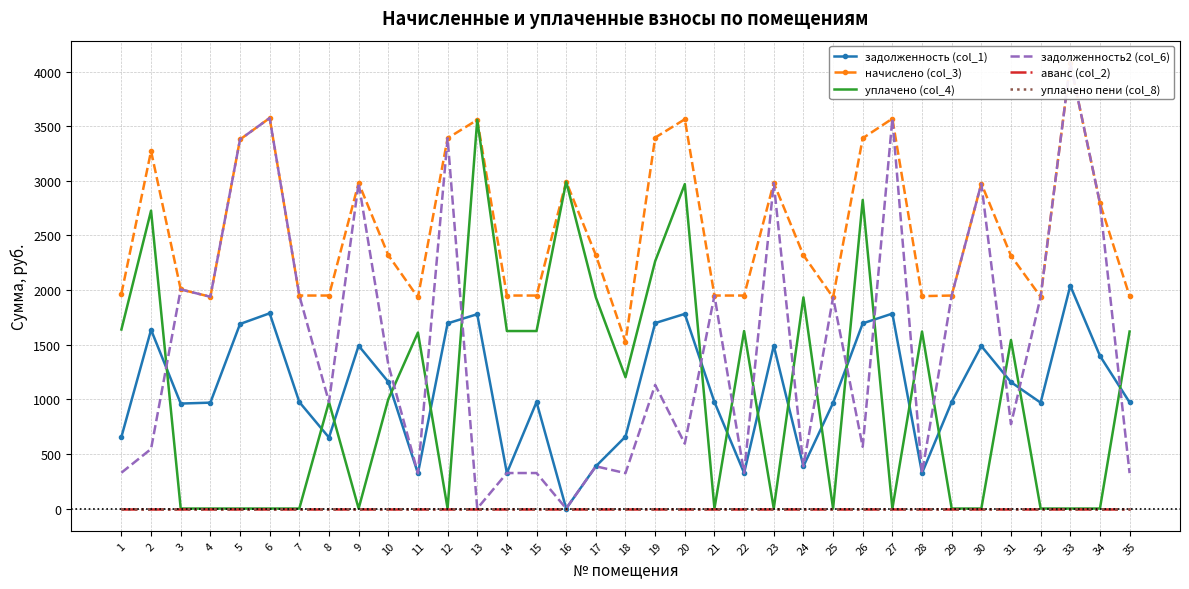

Which series has the largest total across all categories?

начислено (col_3)